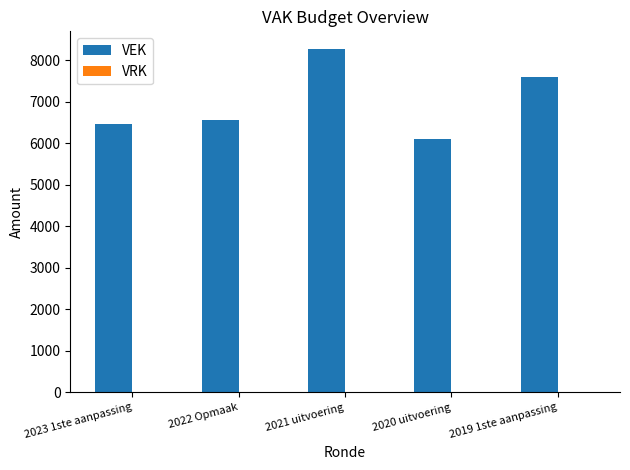

Reading left to right, list all the values displayed in this chart.

2023 1ste aanpassing=6471	2022 Opmaak=6574	2021 uitvoering=8284	2020 uitvoering=6109	2019 1ste aanpassing=7601